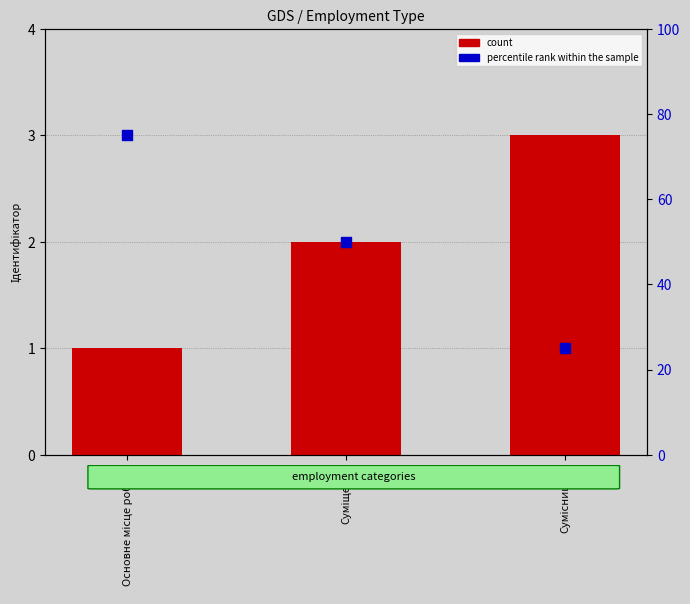

What is the total value across all series at Основне місце роботи?

76